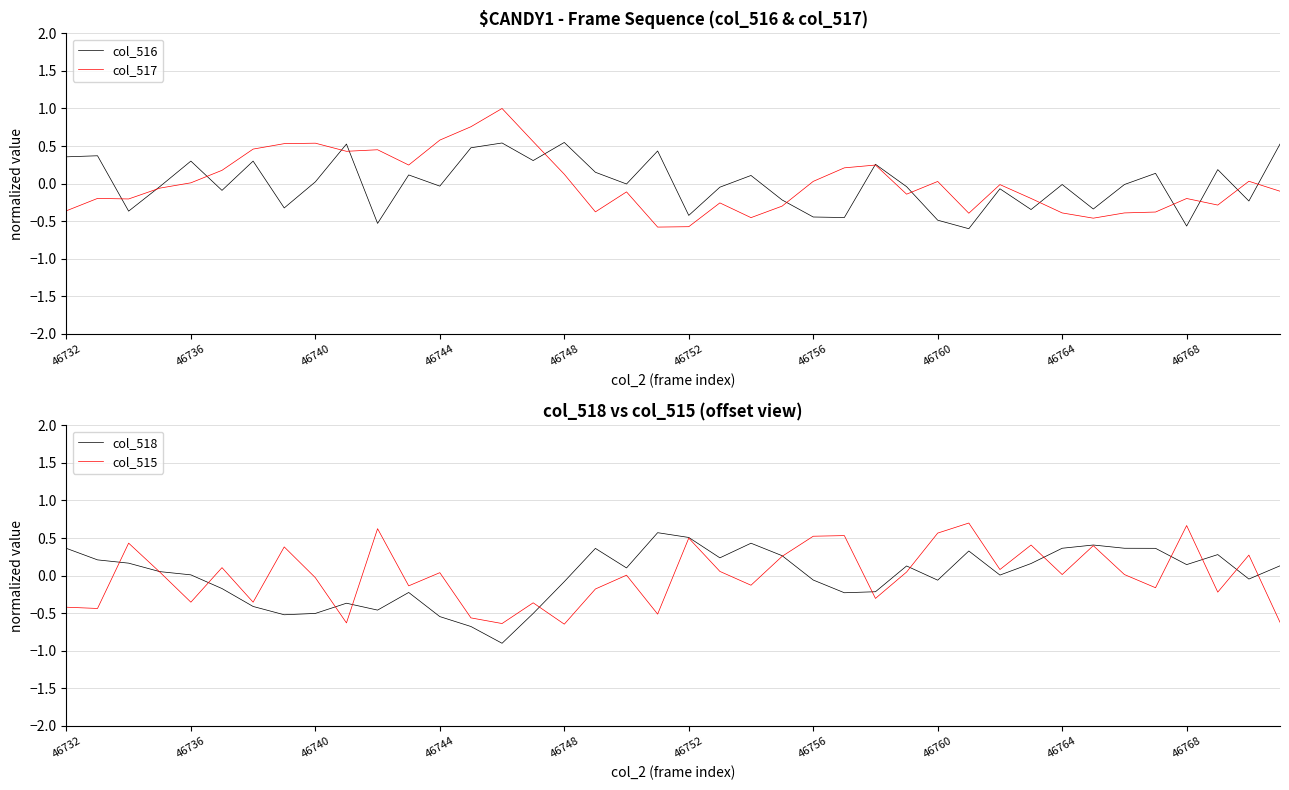

How many negative values does the col_518 series have?

17